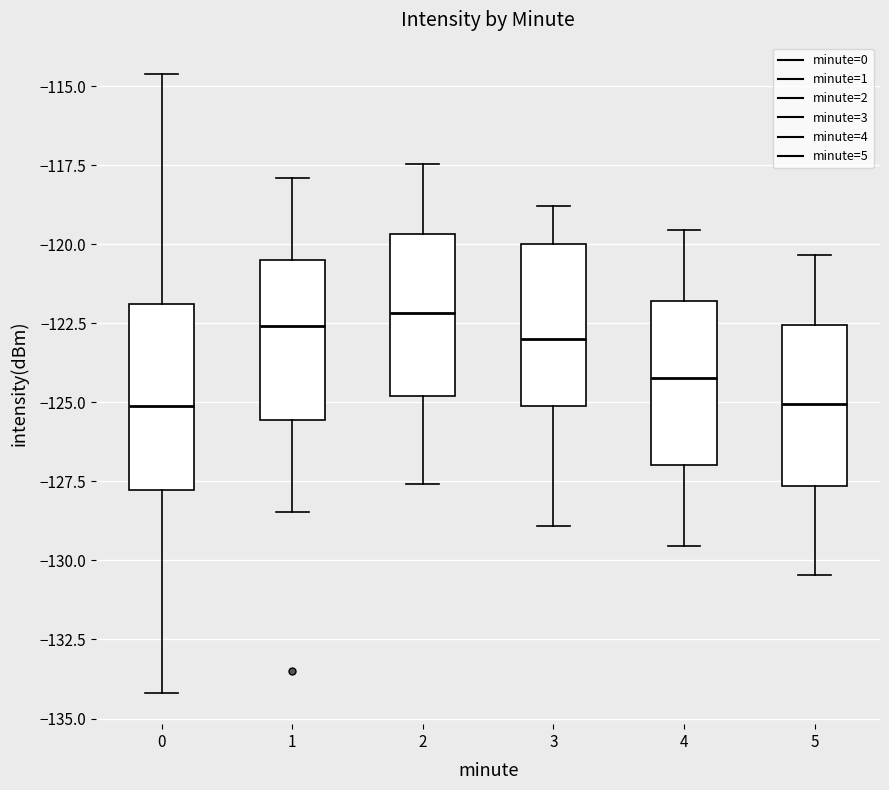

Reading left to right, transcribe this box plot: for each box, give where its median line is, the range the box spans, and where its two whiskers end, as read against the y-axis. The values are not printed on the chart, so give them approximately, as read against the axis.

0: median -125.0, box -128.0 to -122.0, whiskers -134.0 to -114.5
1: median -122.5, box -125.5 to -120.5, whiskers -128.5 to -118.0
2: median -122.0, box -125.0 to -119.5, whiskers -127.5 to -117.5
3: median -123.0, box -125.0 to -120.0, whiskers -129.0 to -119.0
4: median -124.0, box -127.0 to -122.0, whiskers -129.5 to -119.5
5: median -125.0, box -127.5 to -122.5, whiskers -130.5 to -120.5